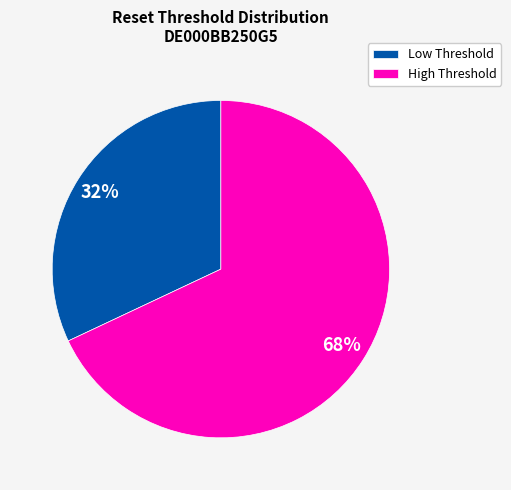

Approximately how many times larger is the value at Low Threshold compared to High Threshold?

0.5